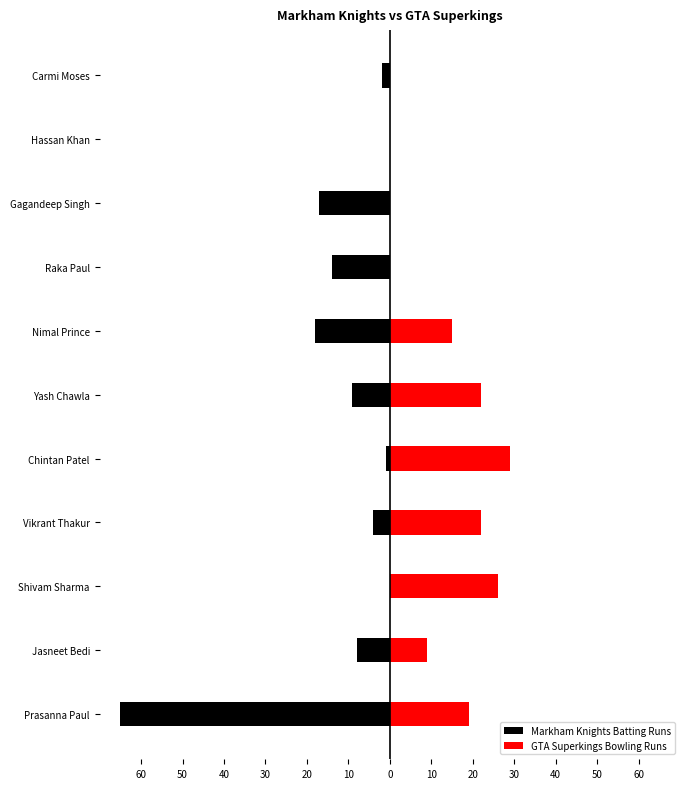

Which has a higher value, Prasanna Paul or Yash Chawla?

Yash Chawla